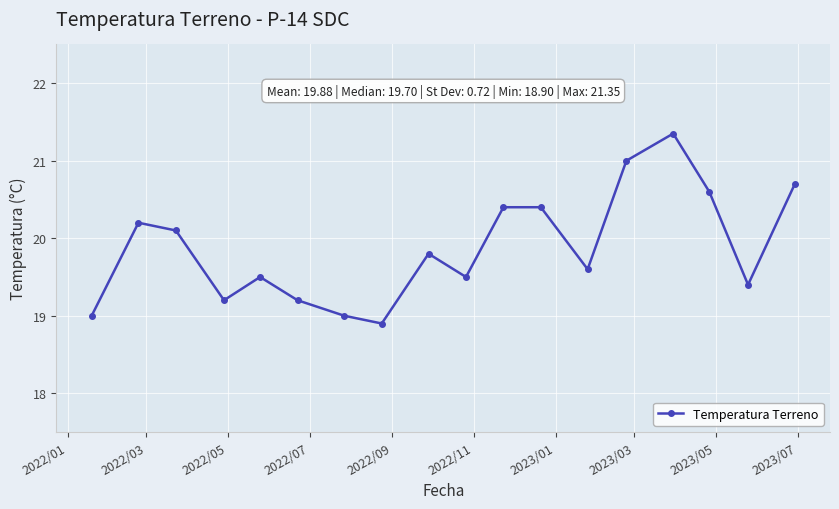

What is the average value?

19.9